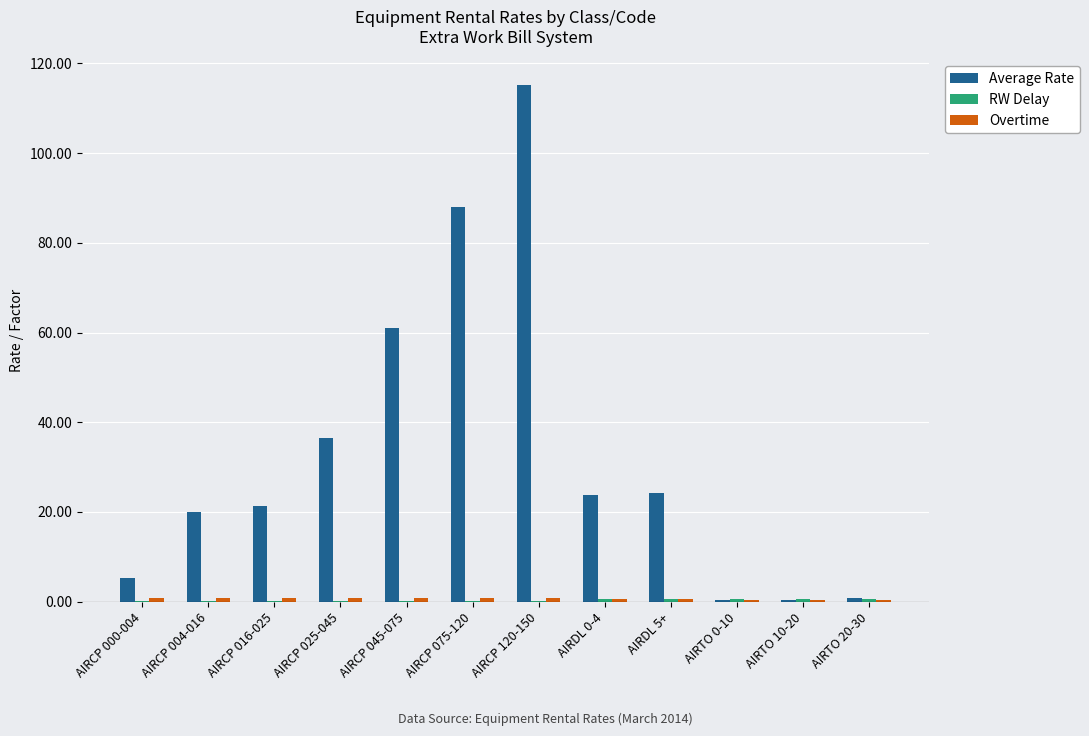

Which series changed the most between AIRDL 5+ and AIRTO 10-20?

Average Rate